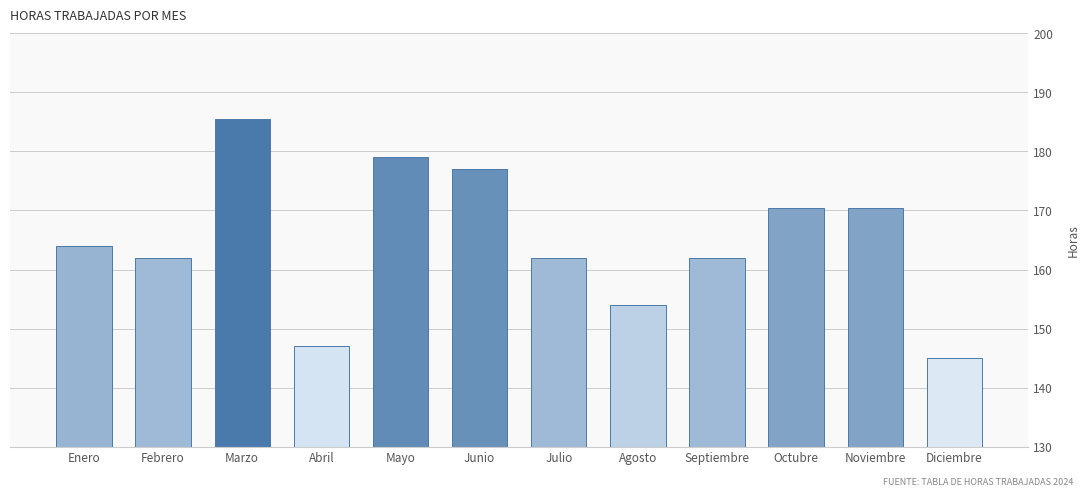

Reading left to right, what are all the values shown in this chart?

Enero=164.0	Febrero=162.0	Marzo=185.5	Abril=147.0	Mayo=179.0	Junio=177.0	Julio=162.0	Agosto=154.0	Septiembre=162.0	Octubre=170.5	Noviembre=170.5	Diciembre=145.0